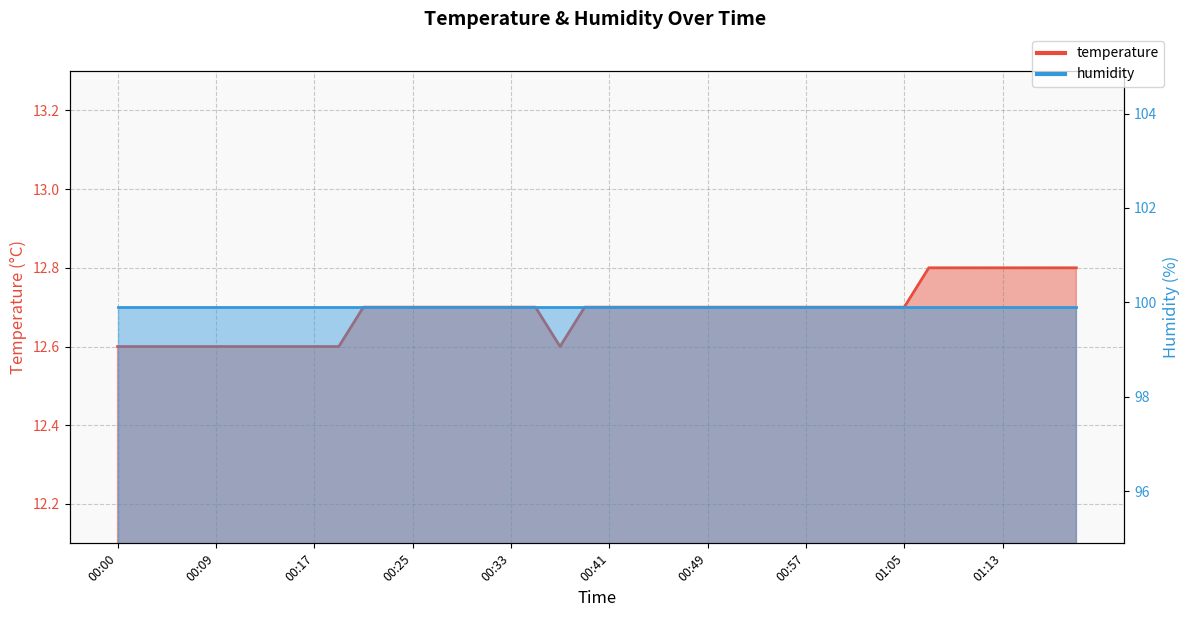

At which category does the chart reach its peak across all series?

01:07